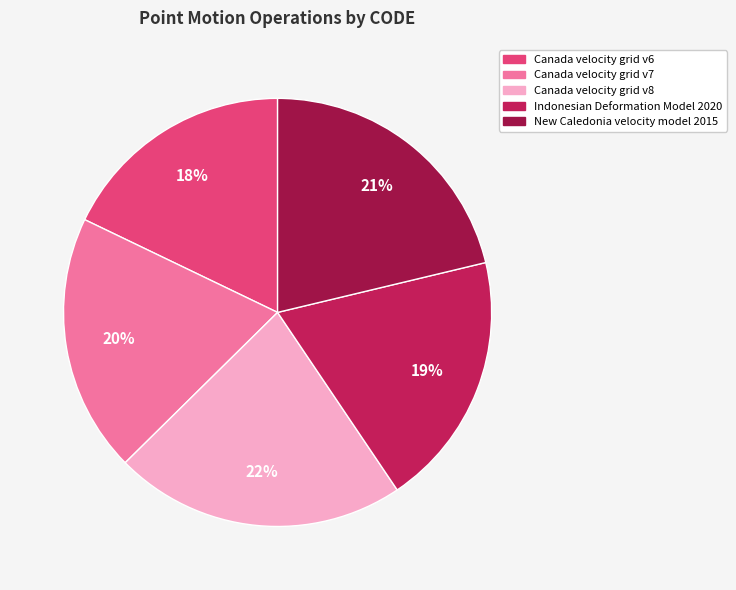

How many slices are in this pie chart?

5